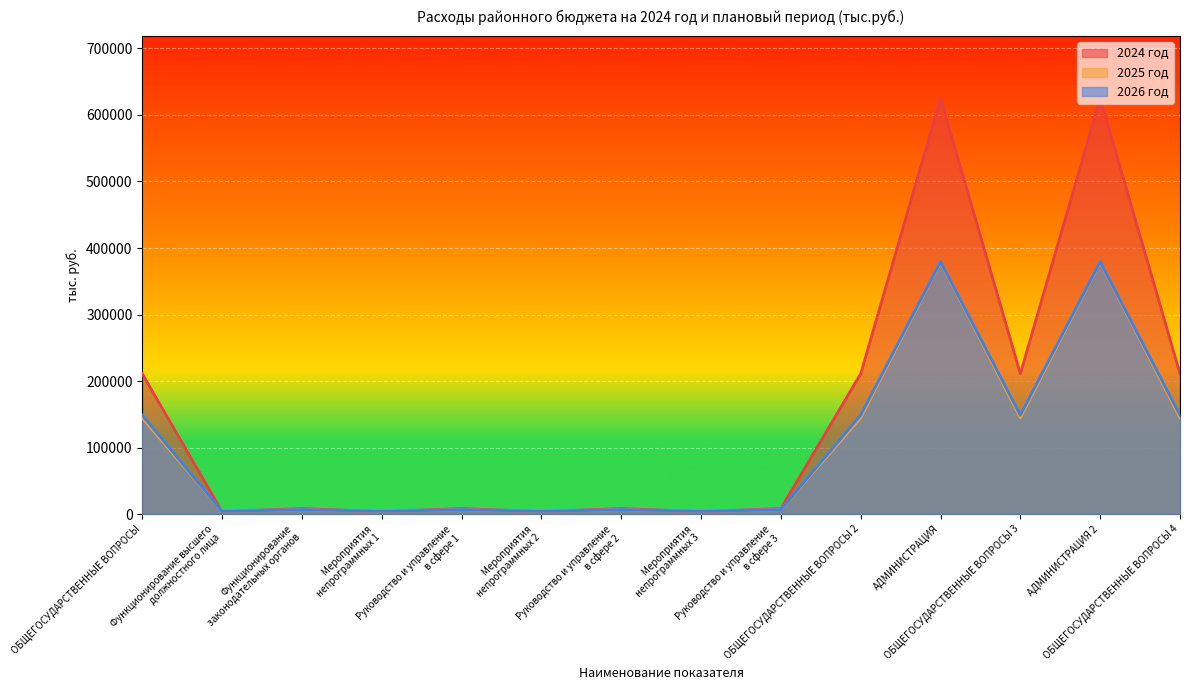

Between Мероприятия
непрограммных 3 and Мероприятия
непрограммных 1, which is larger?

Мероприятия
непрограммных 3